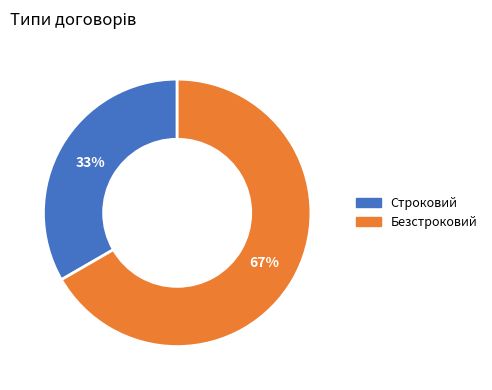

Does Строковий represent more than half of the total?

No